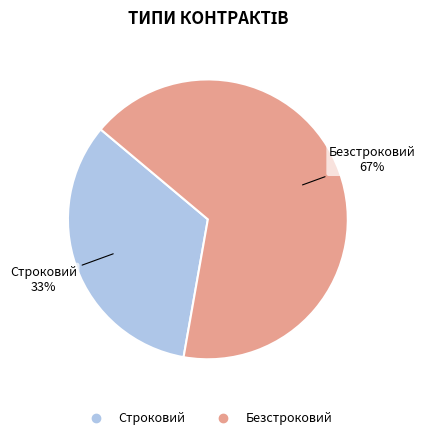

Is it true that Строковий is 41% of the pie?

False